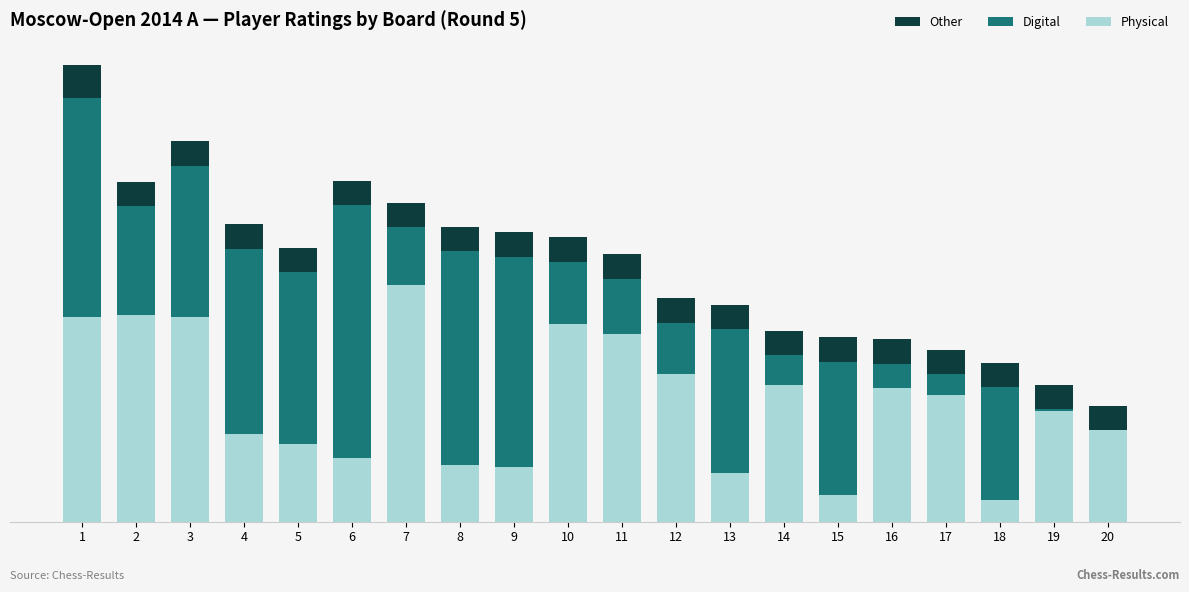

Count the number of categories in the chart.

20